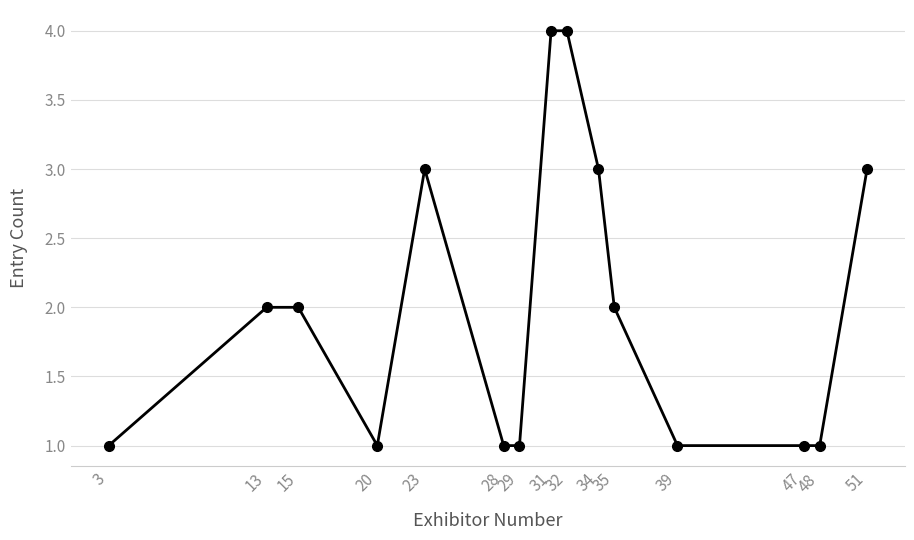

What is the maximum value shown in the chart?

4